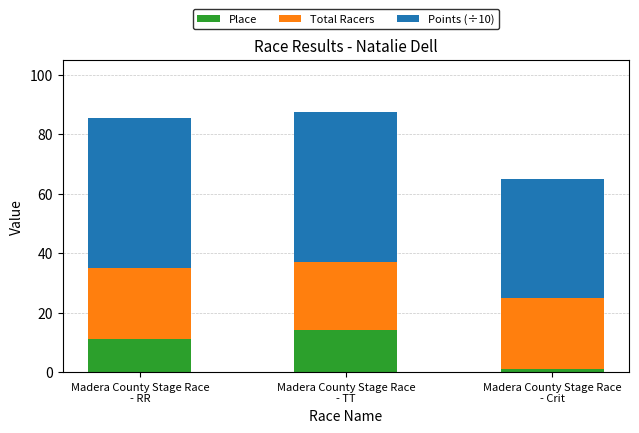

The Place series shows 1.0 at Madera County Stage Race
- Crit. True or false?

True